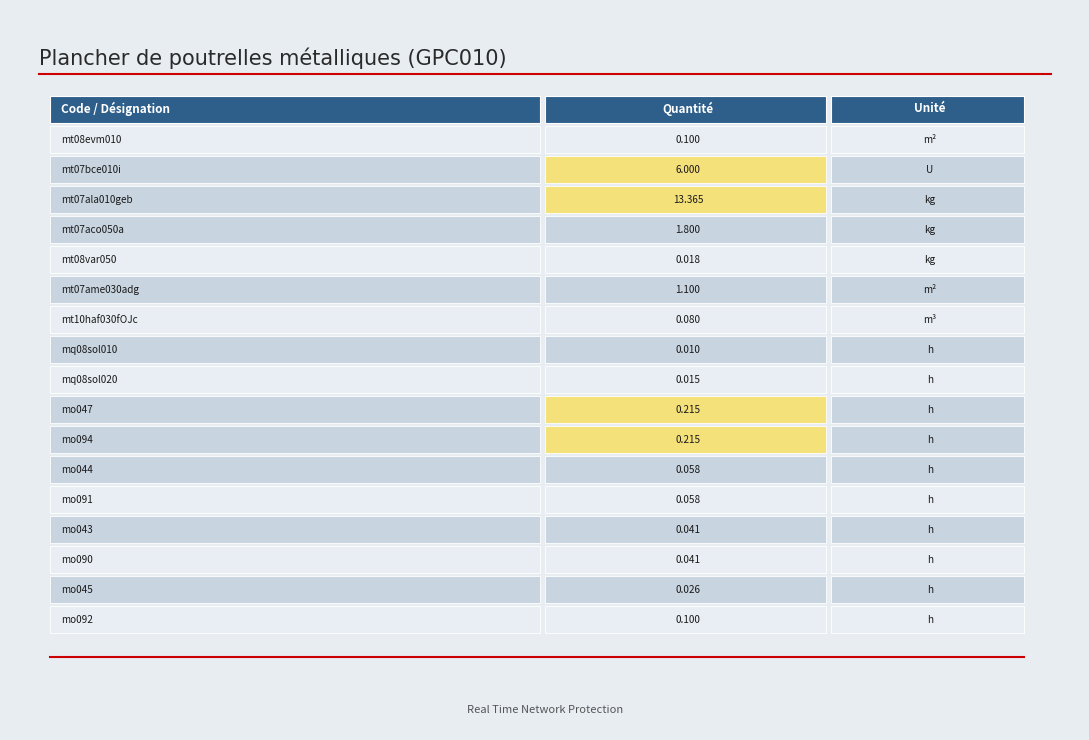

The chart shows a value of 0.1 at mo094. True or false?

False